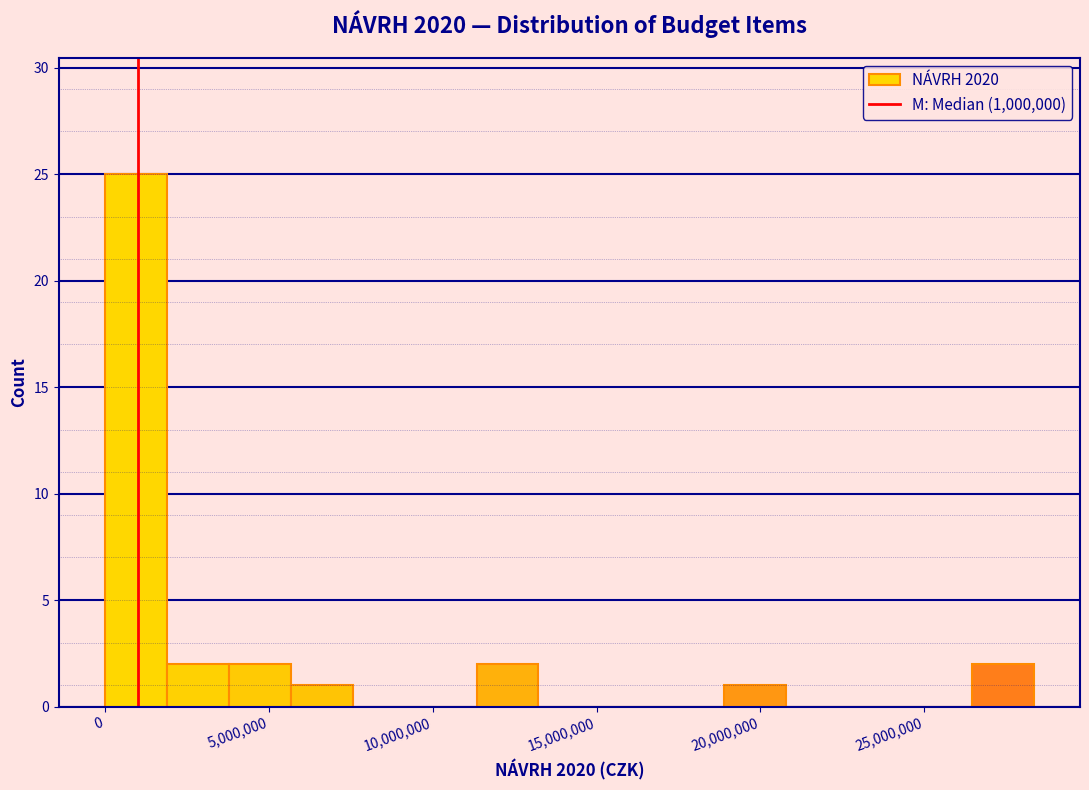

Around what value on the x-axis is the tallest bar? Give the approximate position of its centre, as read against the axis.

1000000